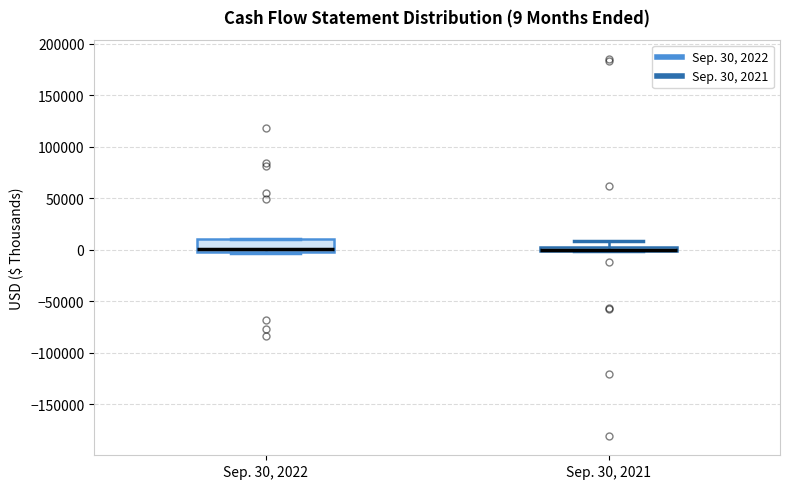

Which box is the tallest, from its lower edge to its upper edge?

Sep. 30, 2022